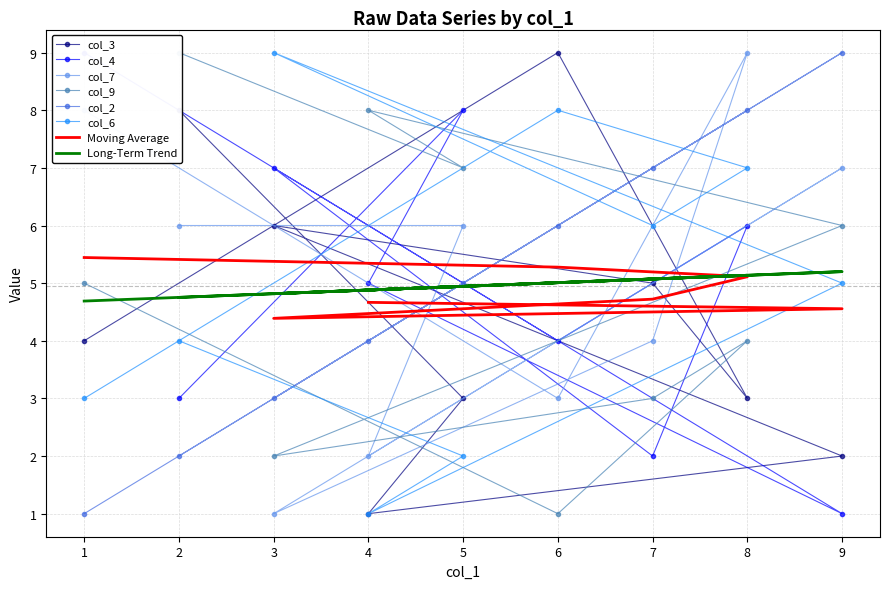

At how many categories does at least one series exceed 6?

9